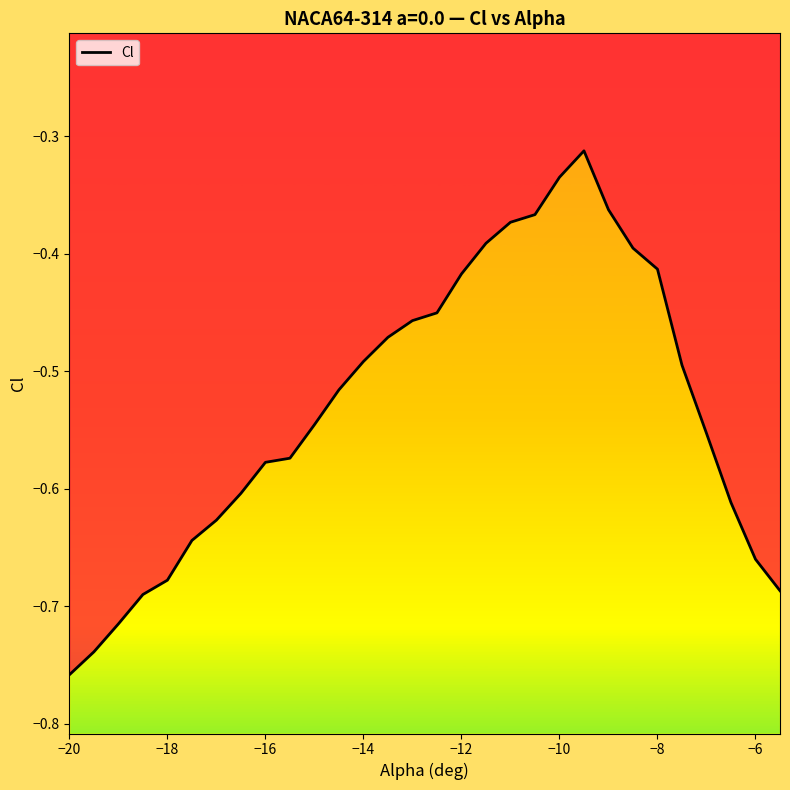

The chart shows a value of -0.2 at 21. True or false?

False